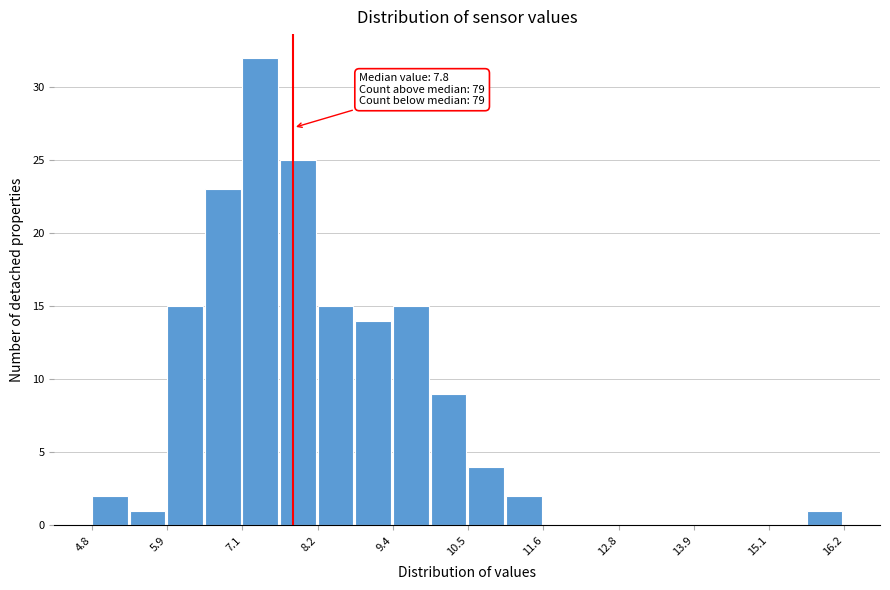

Around what value on the x-axis is the tallest bar? Give the approximate position of its centre, as read against the axis.

7.4